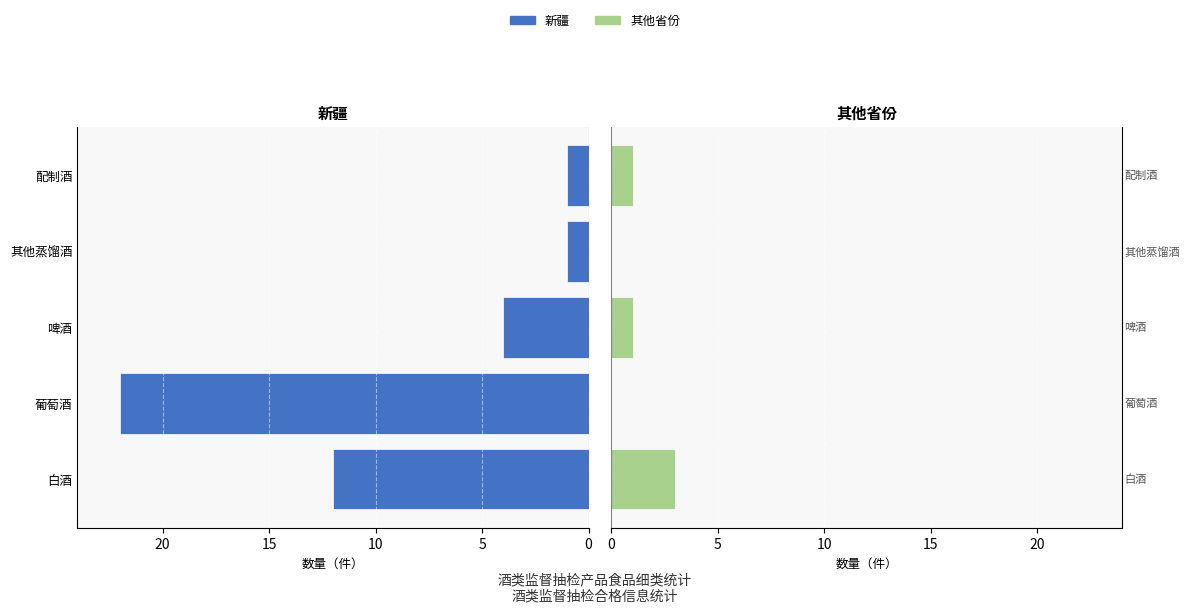

How many bars are there in total?

10